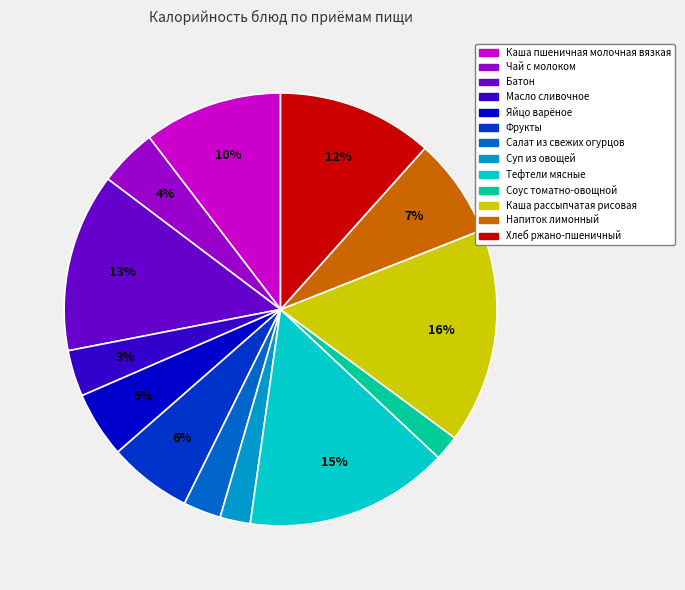

Which has a higher value, Соус томатно-овощной or Каша пшеничная молочная вязкая?

Каша пшеничная молочная вязкая